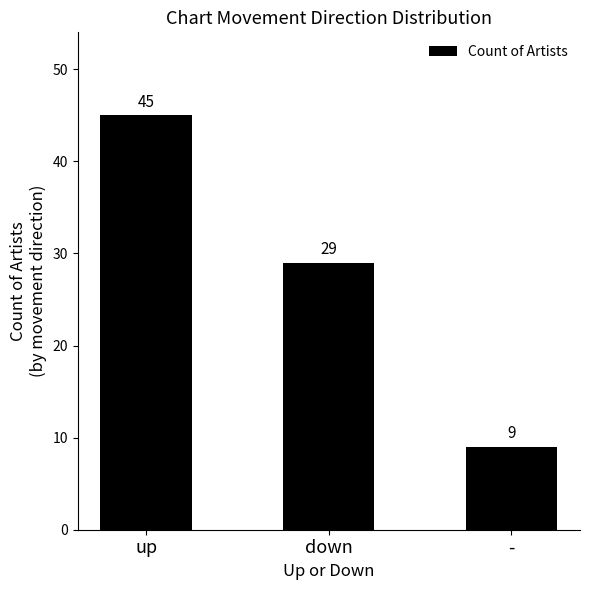

Count the values in the range 9 to 45.

3